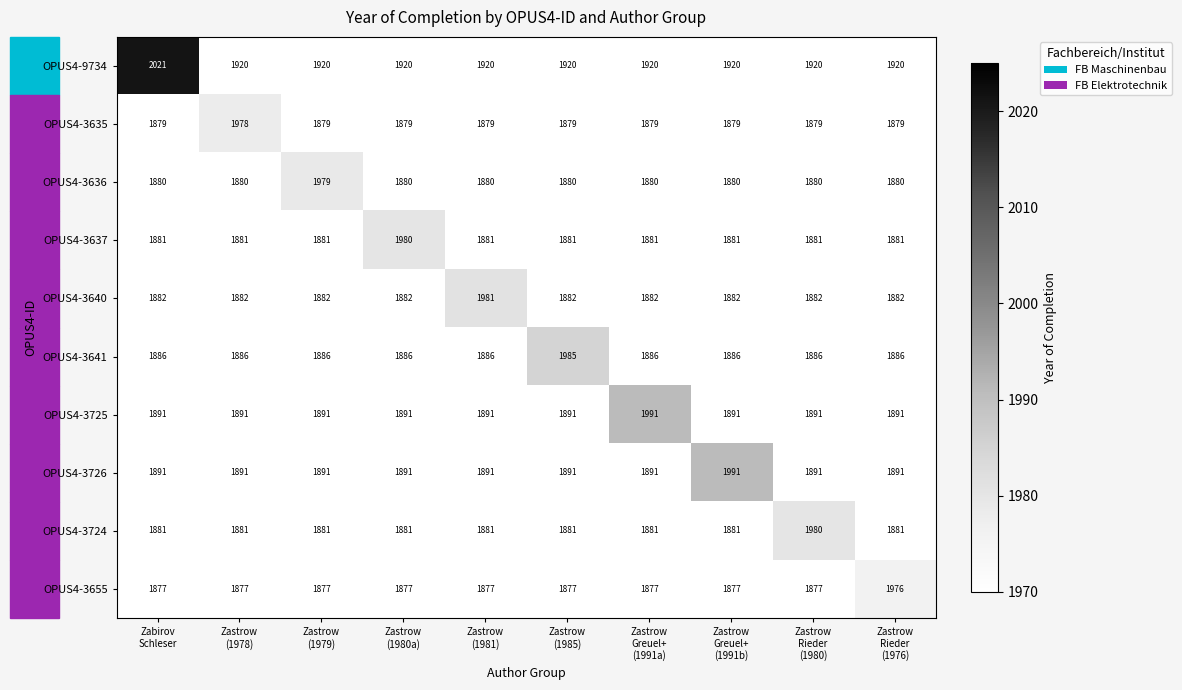

What is the average value of the OPUS4-3724 series?

1891